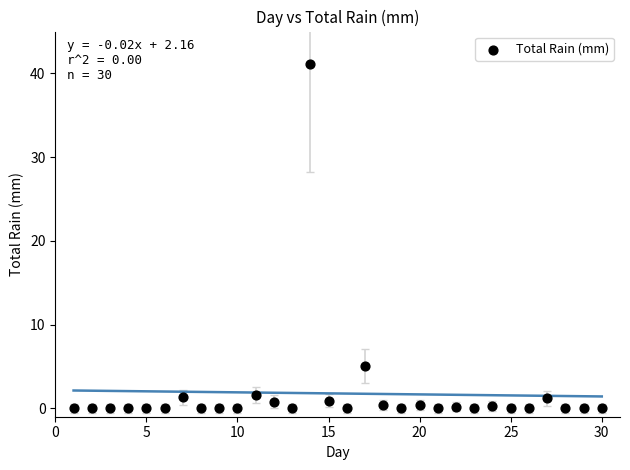

What is the range of Y values (max minus min)?

41.1